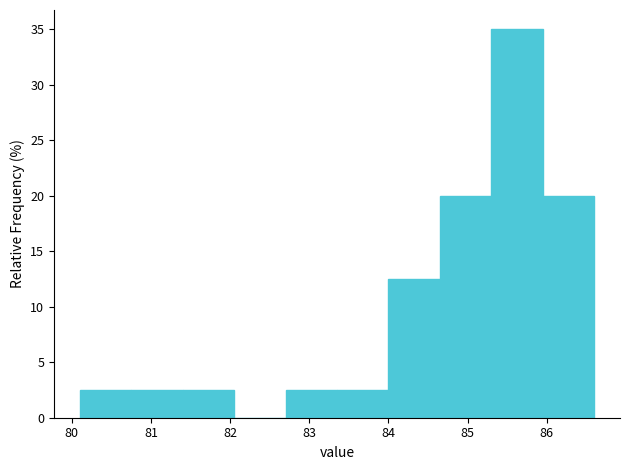

Reading left to right, list every bar in this chart as the range it spans on the x-axis followed by its height. Neither the bar edges nor the heights are printed on the chart, so give them approximately, as read against the axes.

80.10 to 80.75: 2.5
80.75 to 81.40: 2.5
81.40 to 82.05: 2.5
82.05 to 82.70: 0
82.70 to 83.35: 2.5
83.35 to 84.00: 2.5
84.00 to 84.65: 12.5
84.65 to 85.30: 20.0
85.30 to 85.95: 35.0
85.95 to 86.60: 20.0